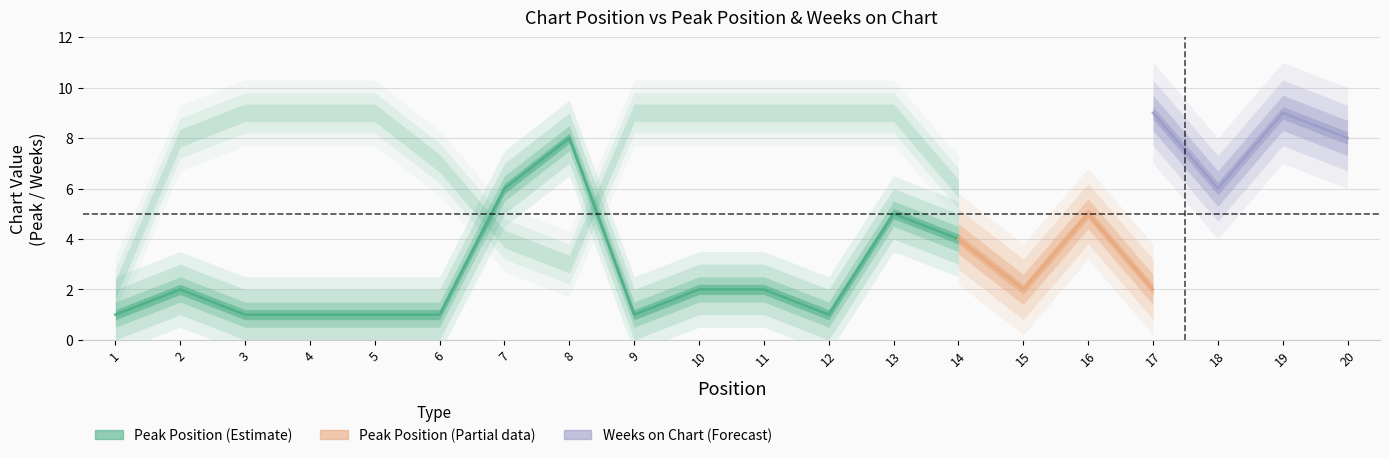

How many values in the Peak Position series exceed 2?

7